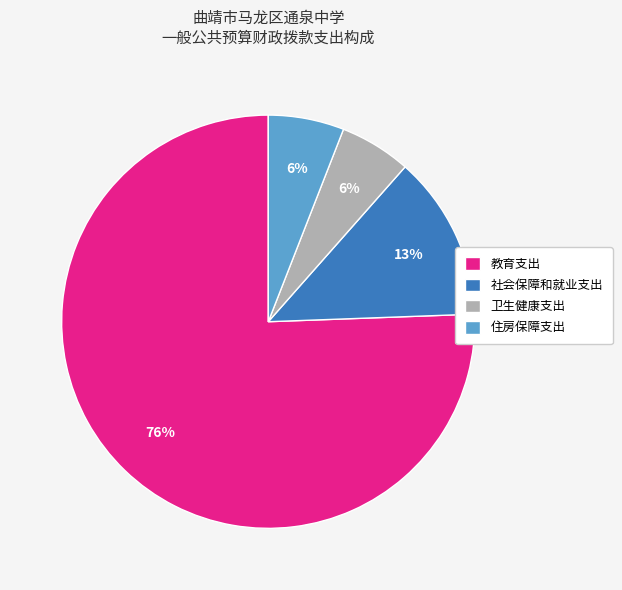

To the nearest percent, what is the average slice percentage?

25%